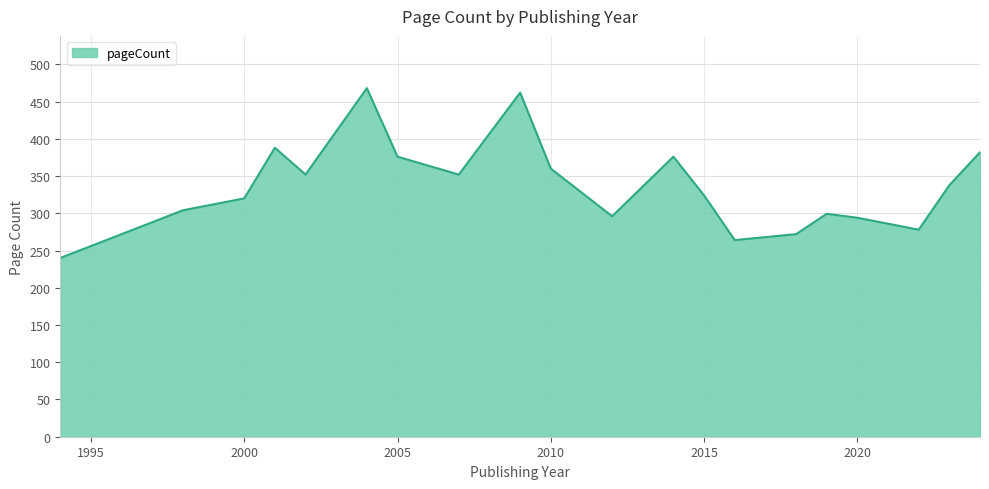

What is the smallest value displayed?

240.0